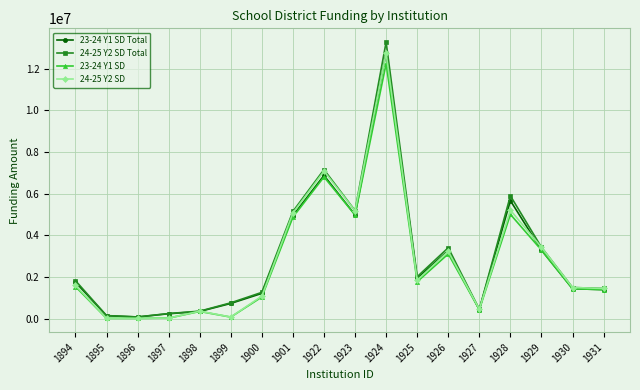

The 23-24 Y1 SD Total series shows 4944059.9 at 1901. True or false?

True